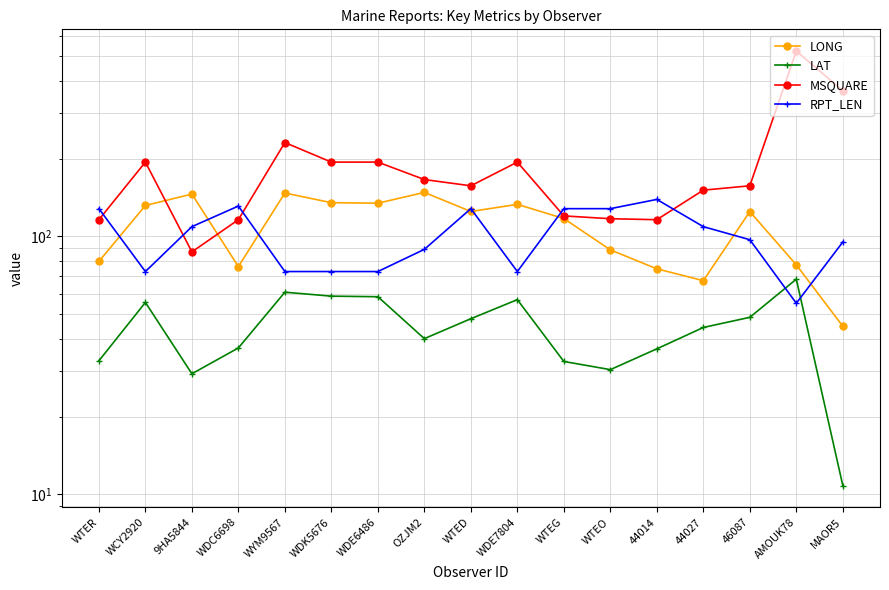

What is the total value across all series at OZJM2?

443.1